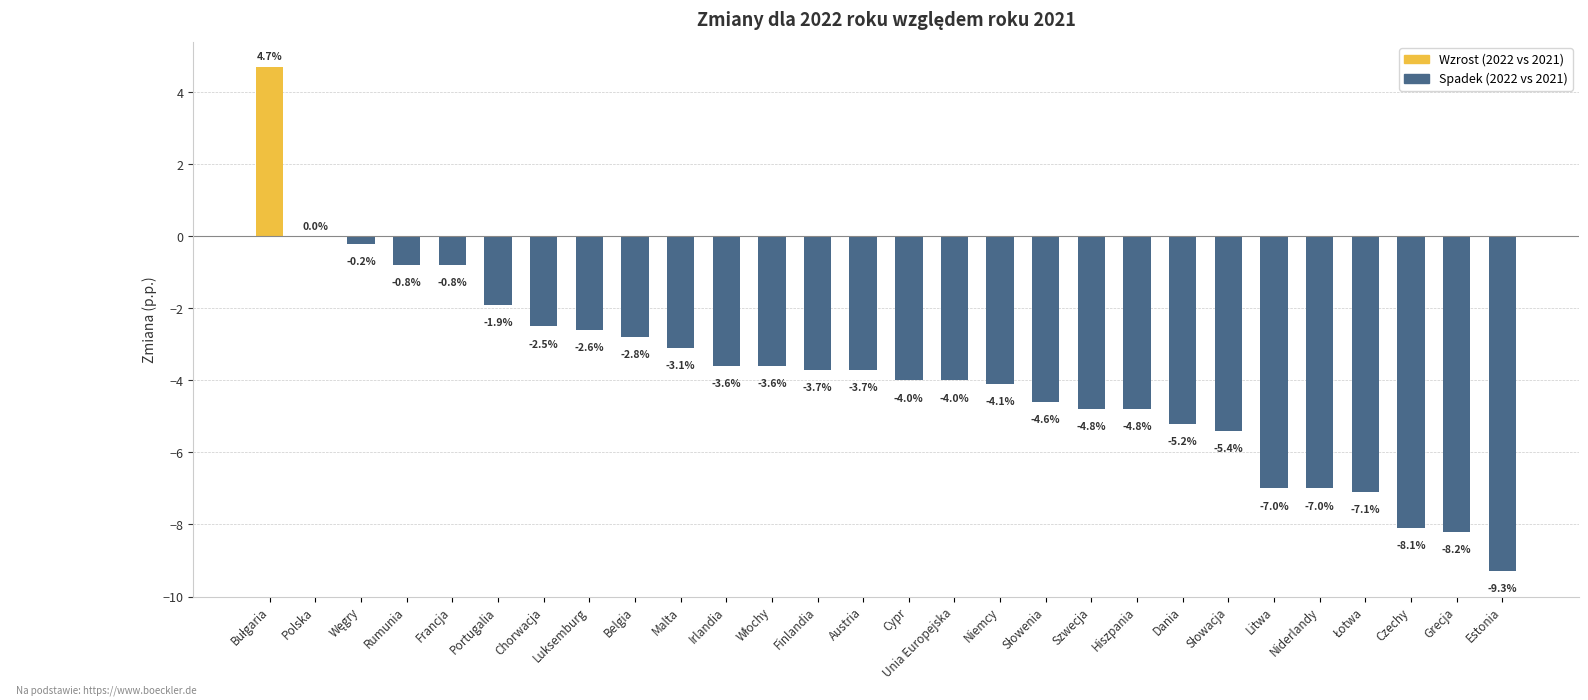

What is the change in value from Czechy to Estonia?

-1.2